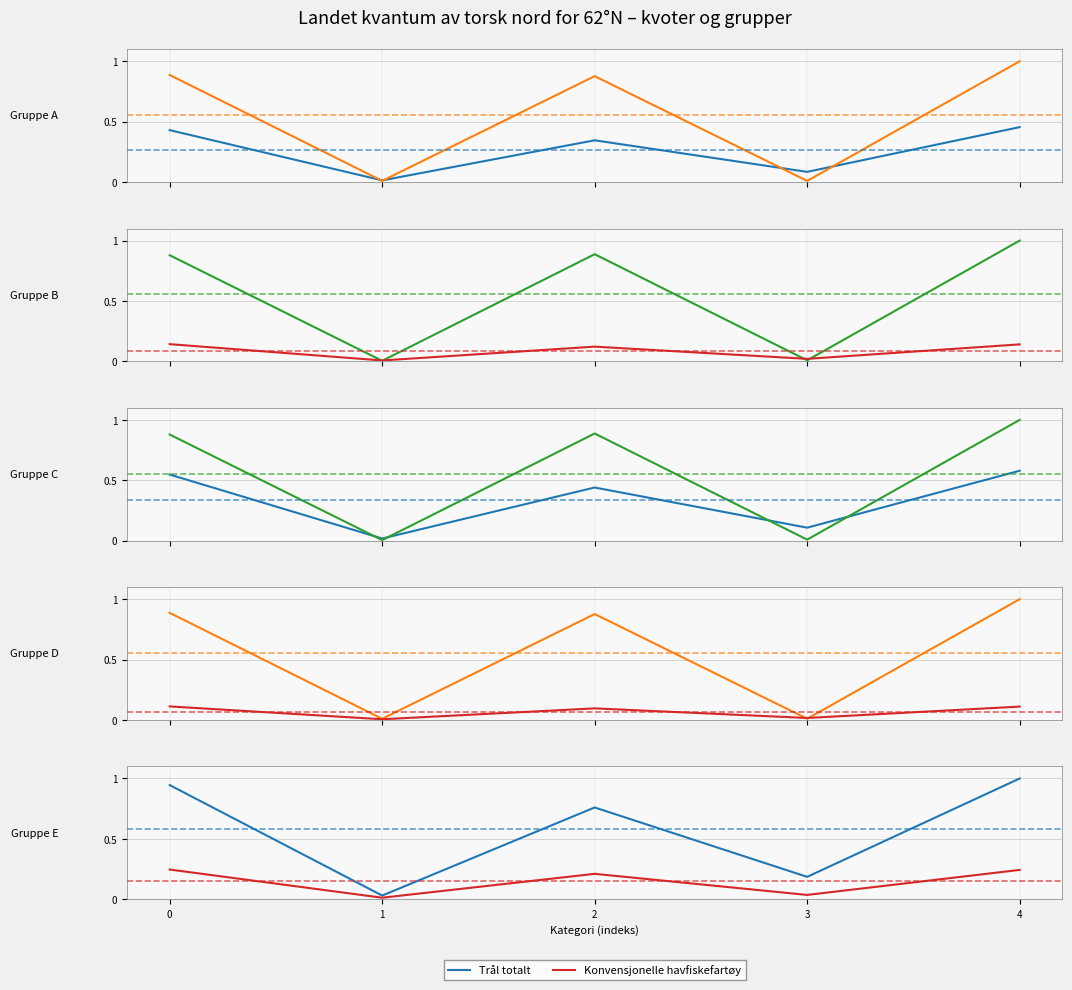

What is the maximum value for Trål totalt?

1.0